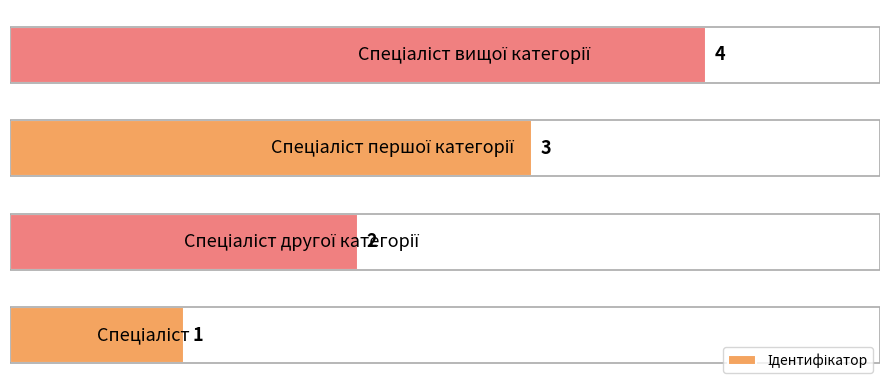

What is the minimum value shown in the chart?

1